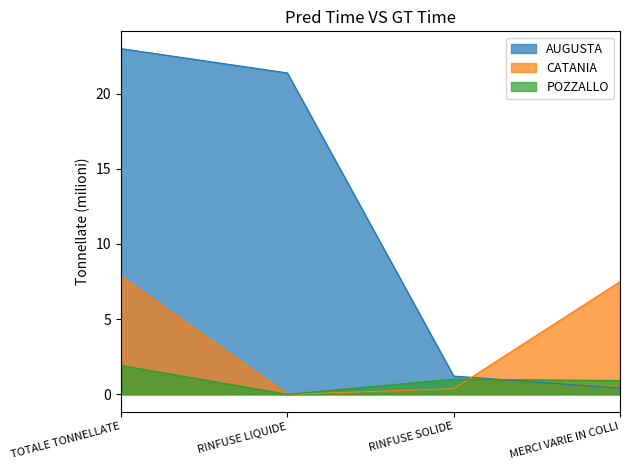

True or false: AUGUSTA has a value of 1.6 at RINFUSE SOLIDE.

False